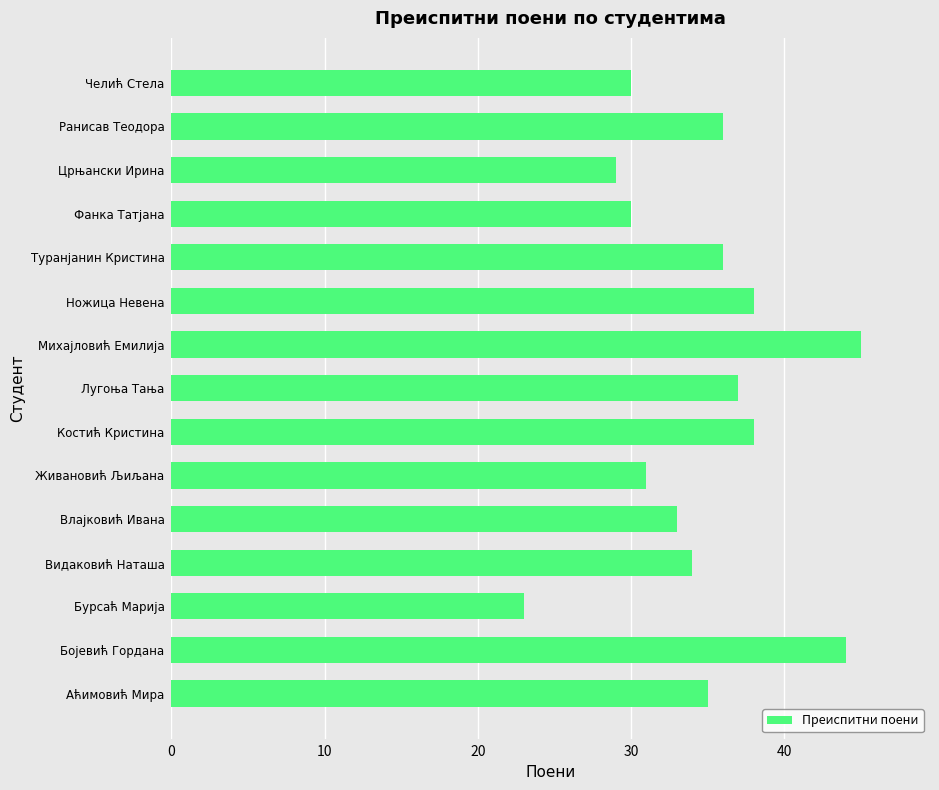

The value at Бурсаћ Марија is 23. True or false?

True